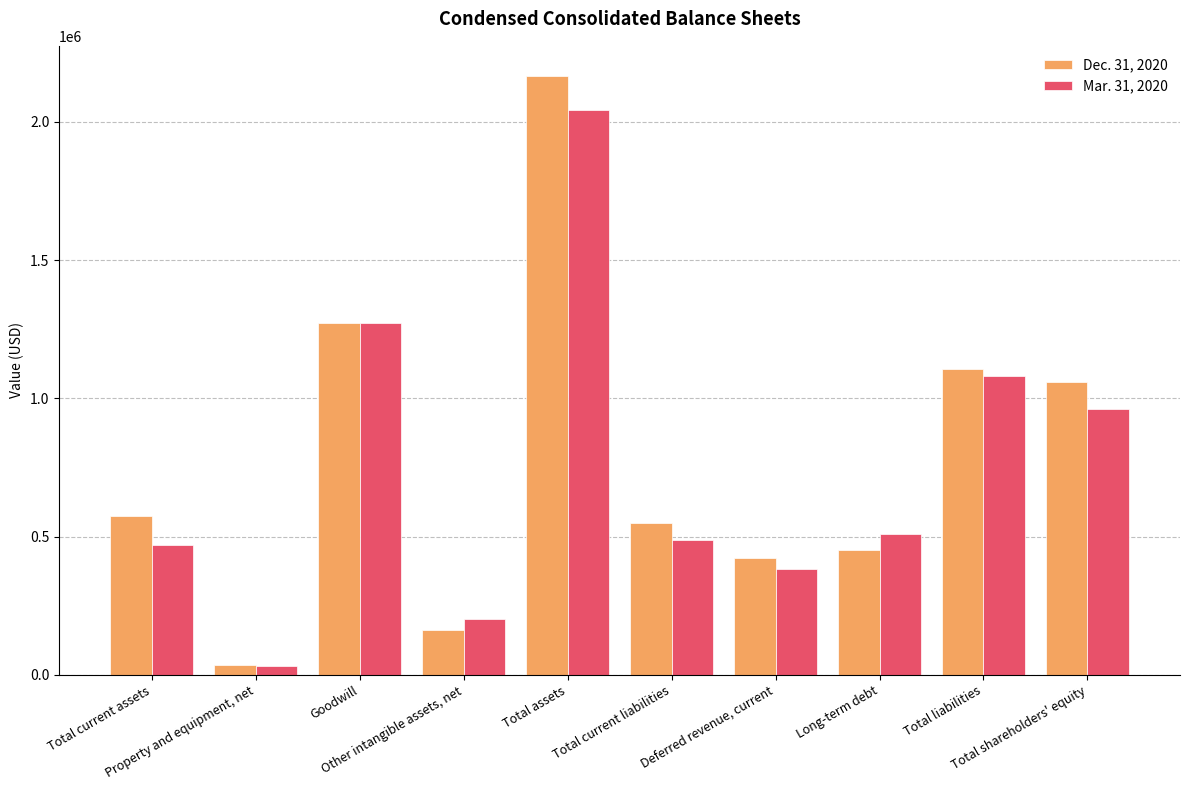

What is the difference between the maximum and minimum values in the Dec. 31, 2020 series?

2131174